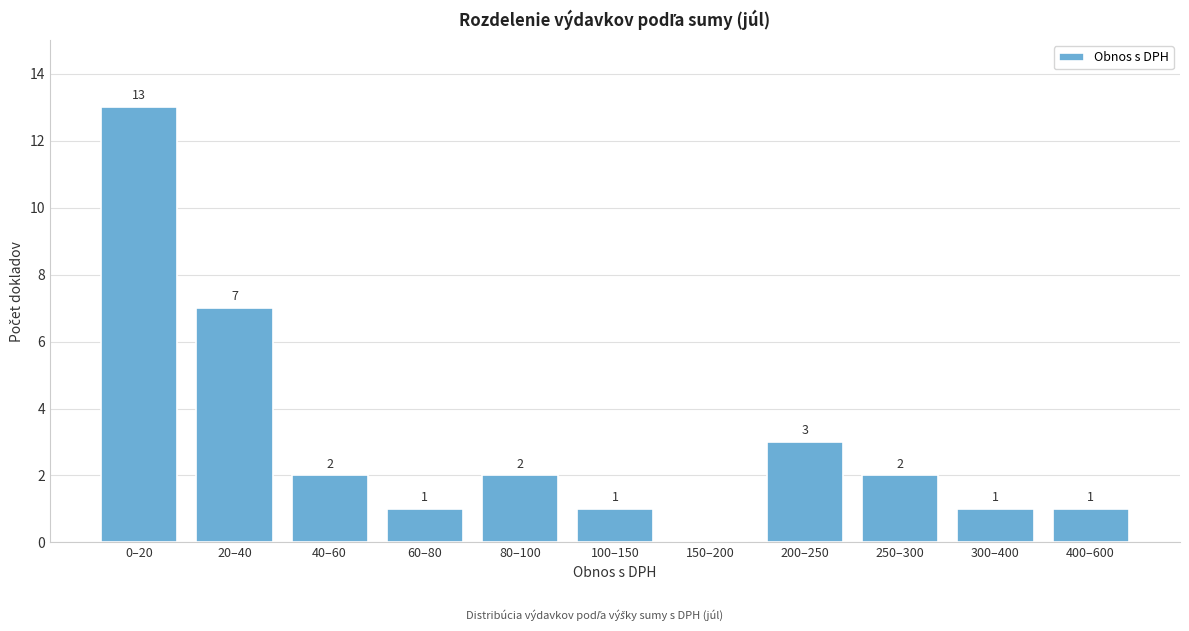

Reading left to right, transcribe all the data shown in this chart.

0–20=13	20–40=7	40–60=2	60–80=1	80–100=2	100–150=1	150–200=0	200–250=3	250–300=2	300–400=1	400–600=1